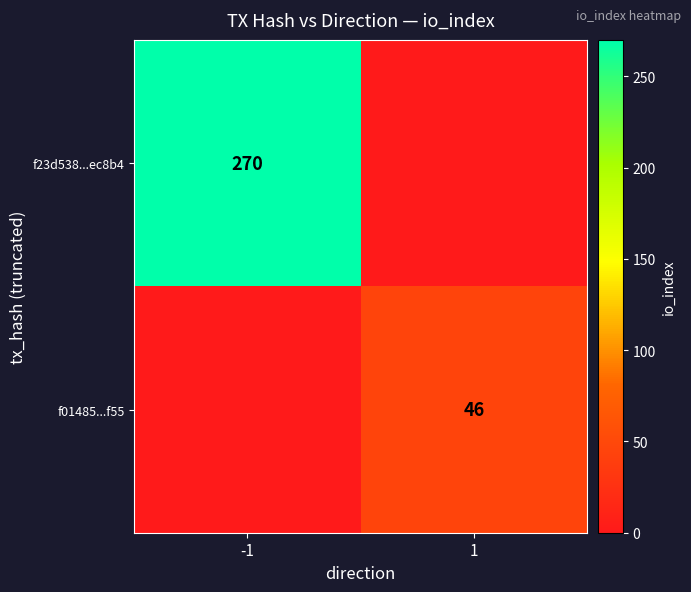

Is it true that f01485...f55 equals 65 at 1?

False